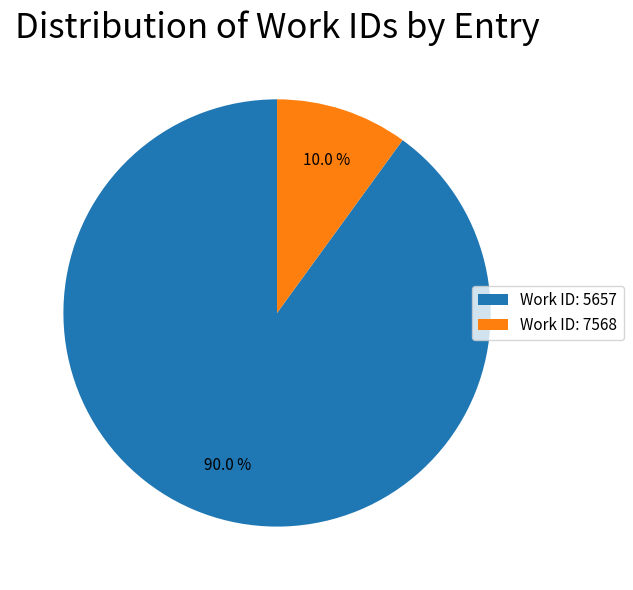

Is there any slice that represents more than half of the pie?

Yes